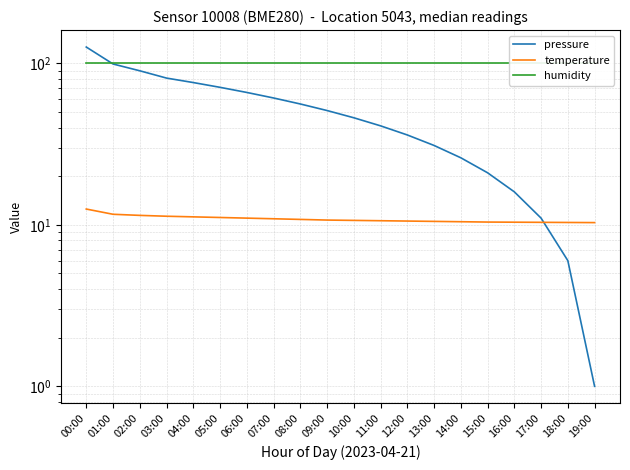

Rank the series at 14:00 from lowest to highest value.

temperature, pressure, humidity